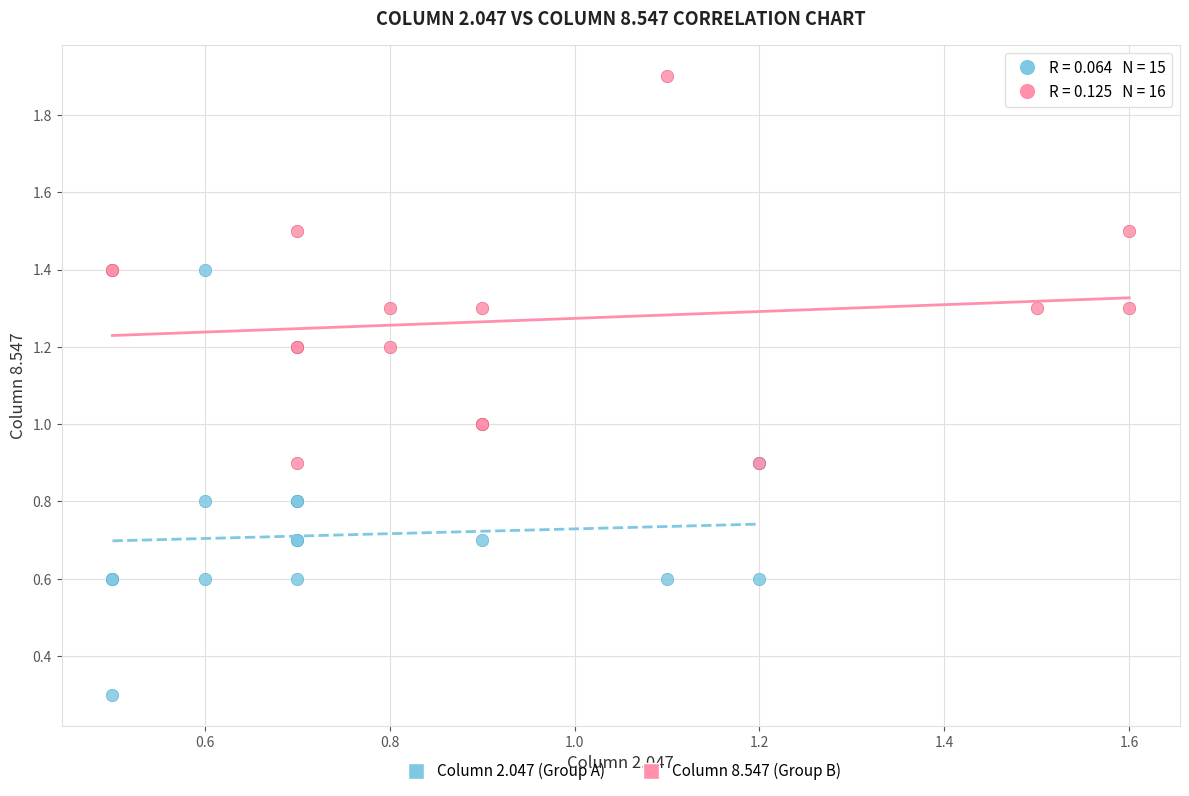

Which series reaches the minimum Y coordinate?

Column 2.047 (Group A)